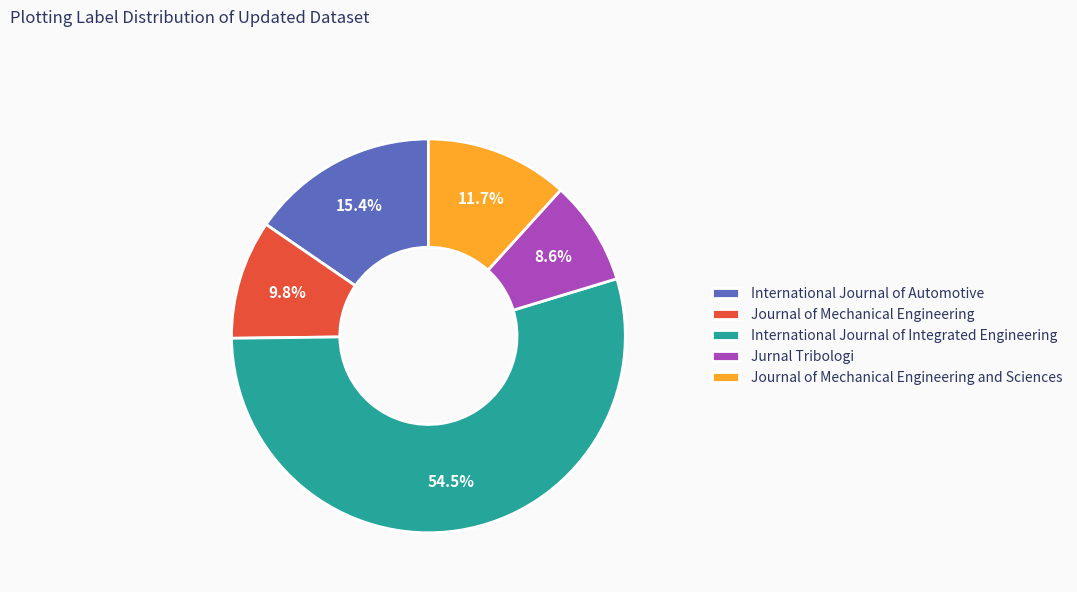

Rank the categories by value from lowest to highest.

Jurnal Tribologi, Journal of Mechanical Engineering, Journal of Mechanical Engineering and Sciences, International Journal of Automotive, International Journal of Integrated Engineering